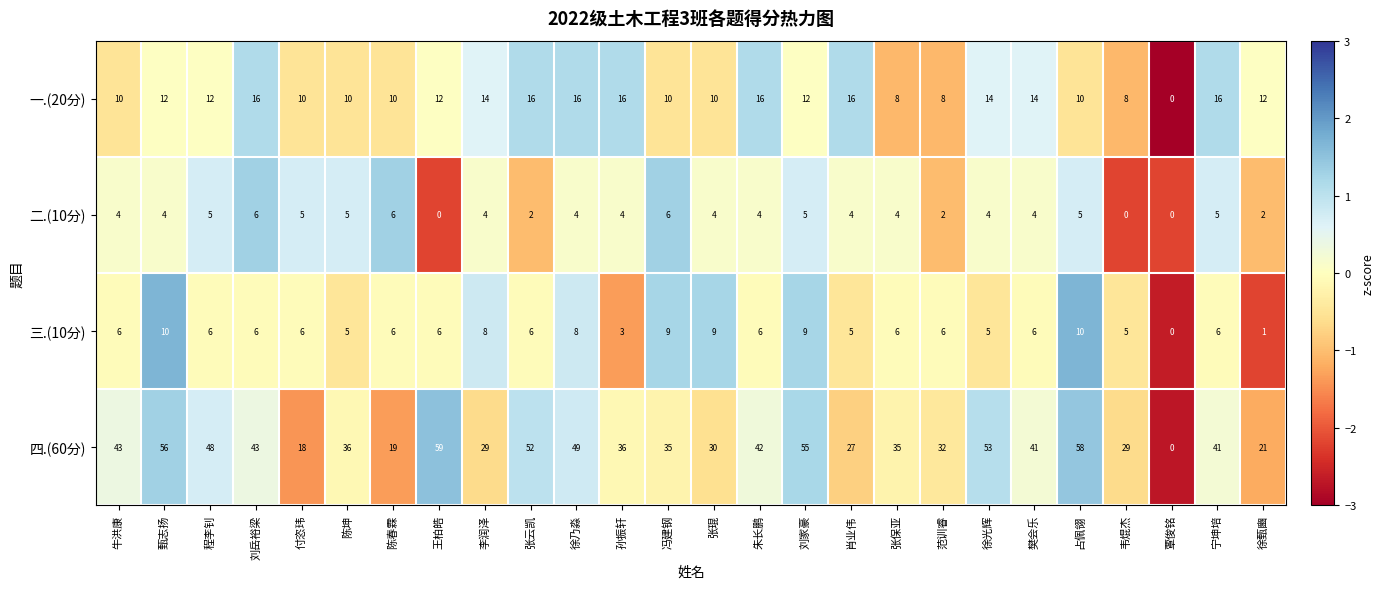

The value of 二.(10分) at 程李钊 is 5. True or false?

True